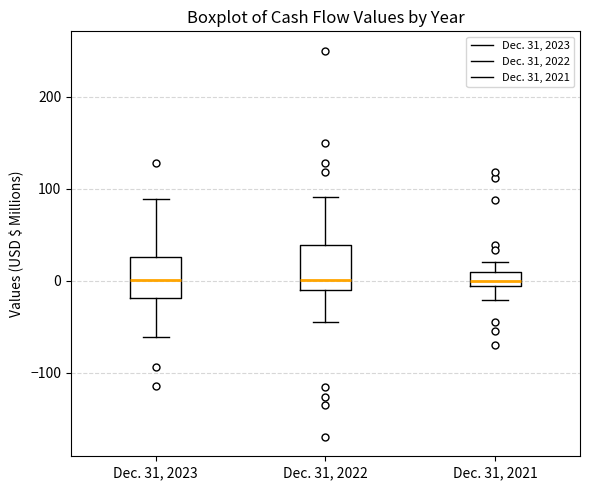

Reading left to right, read every box against the y-axis: the position of its median line, the range the box covers, and the ends of its whiskers. The values are not printed on the chart, so give them approximately, as read against the axis.

Dec. 31, 2023: median 0, box -20 to 30, whiskers -60 to 90
Dec. 31, 2022: median 0, box -10 to 40, whiskers -50 to 90
Dec. 31, 2021: median 0, box -10 to 10, whiskers -20 to 20